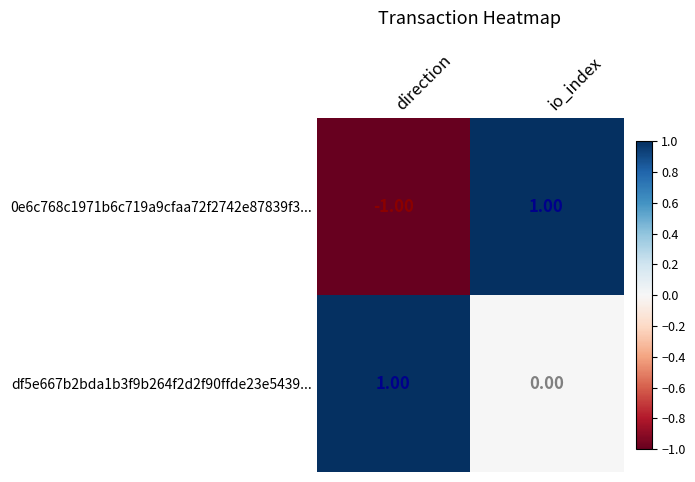

Which label corresponds to the smallest value in the chart?

direction